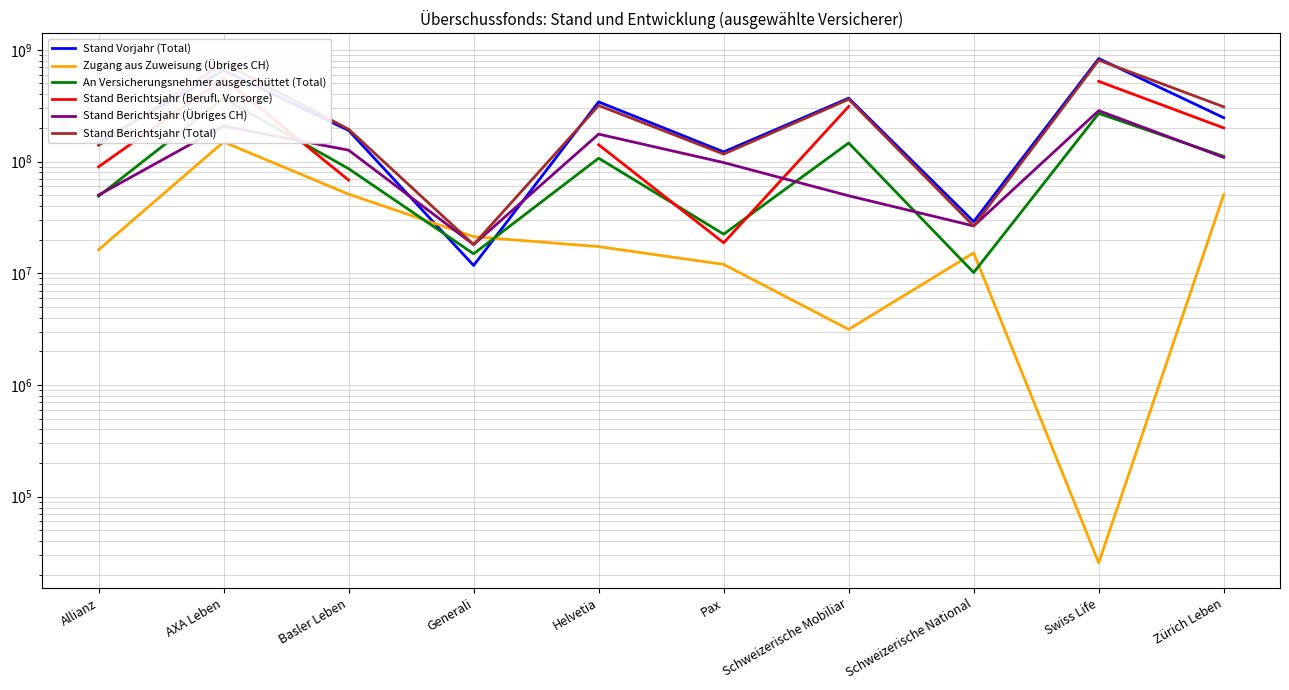

What is the label of the 10th point from the right?

Allianz